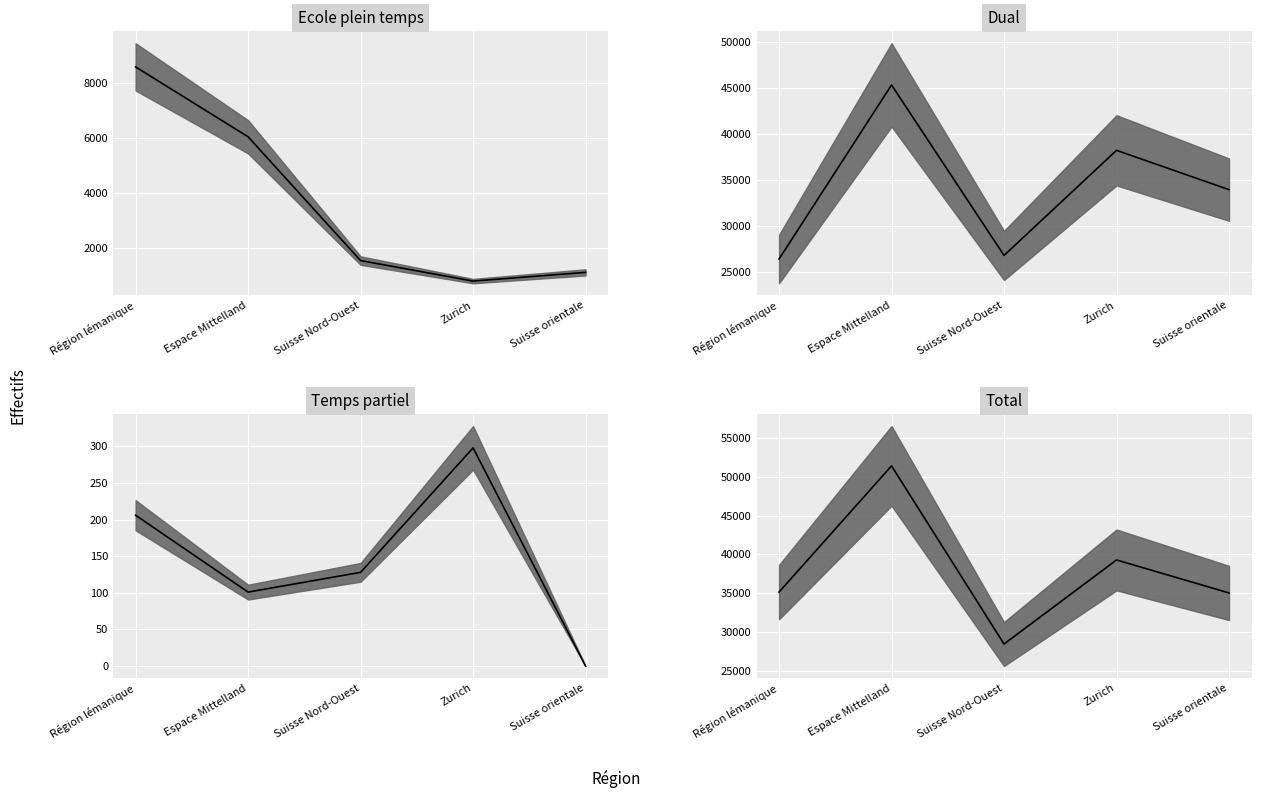

True or false: Dual and Temps partiel intersect in this chart.

False